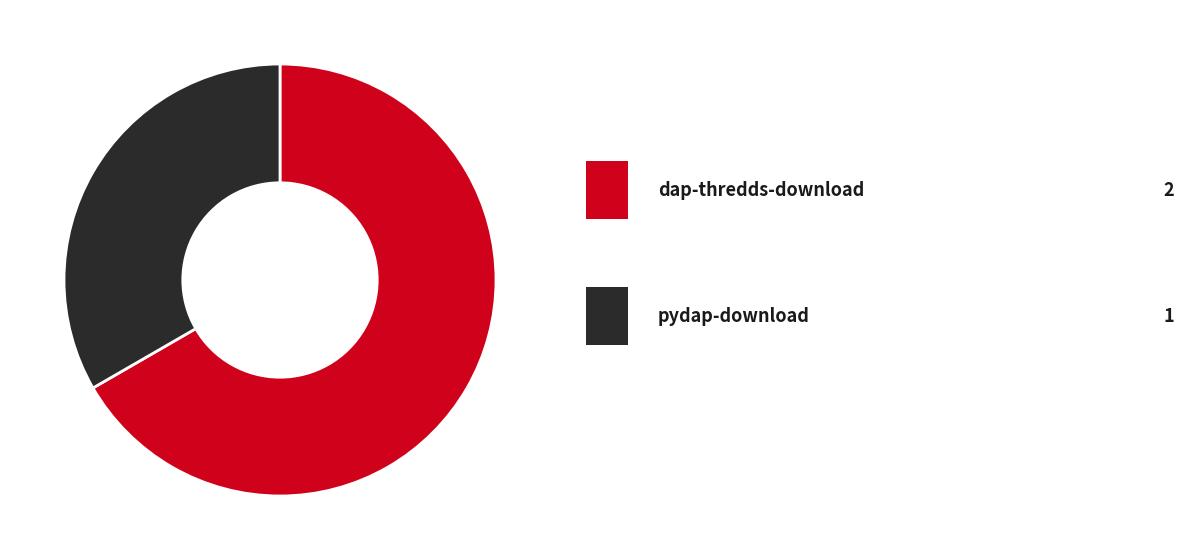

How many segments does this pie chart have?

2